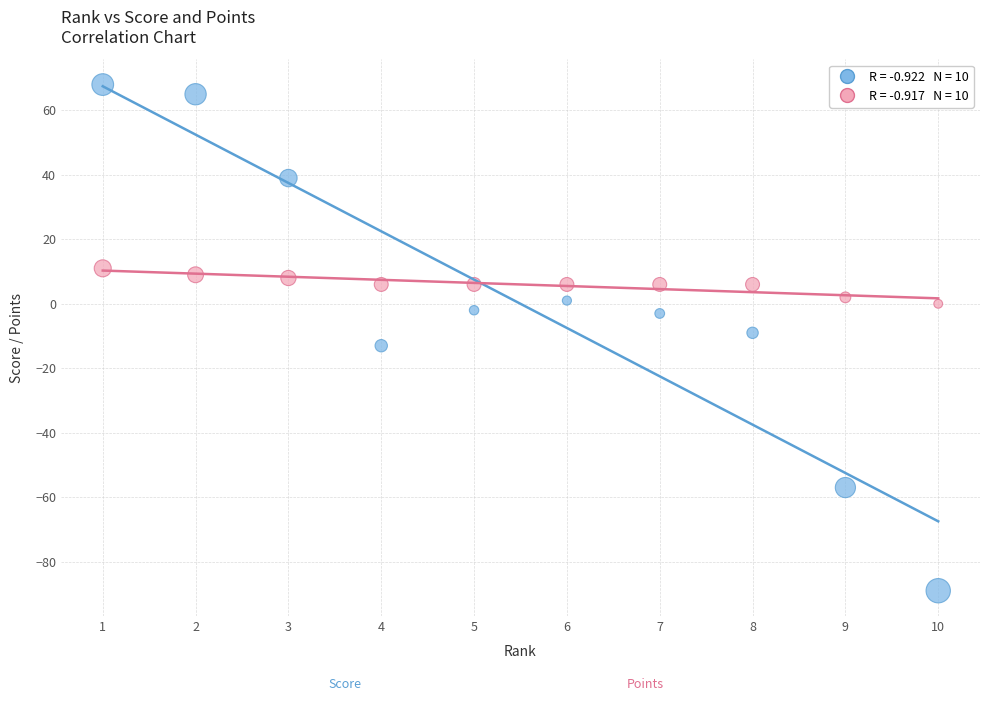

Across all data points, what is the range of X values (max minus min)?

9